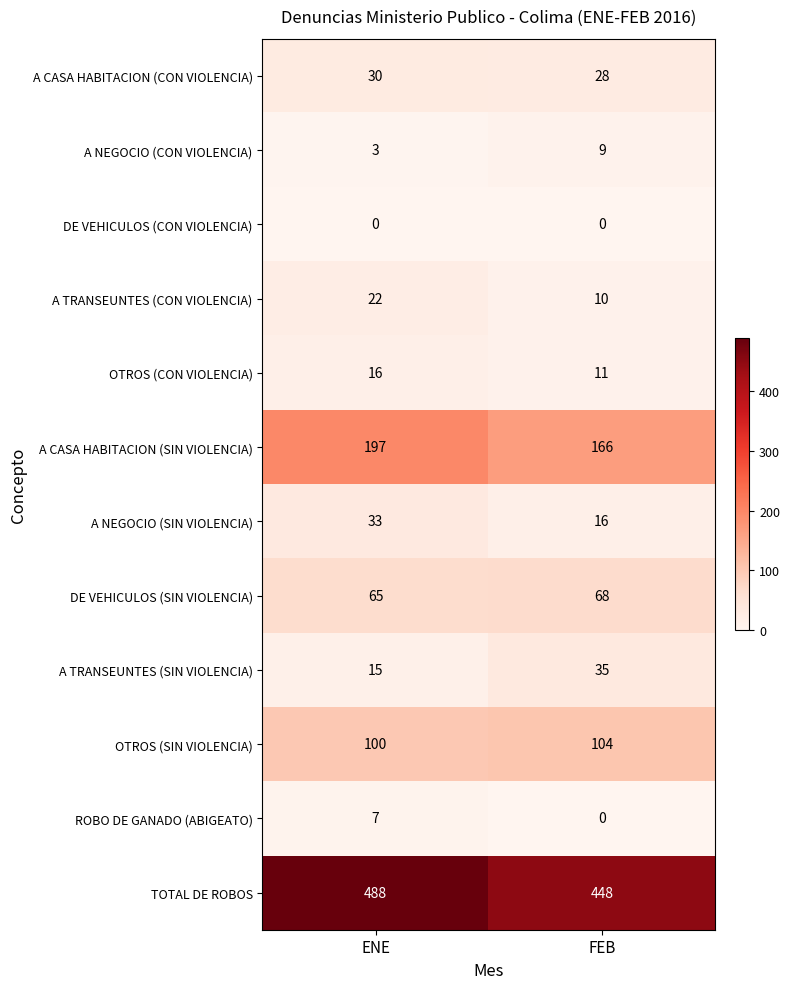

What is the difference between the highest and lowest values at ENE?

488